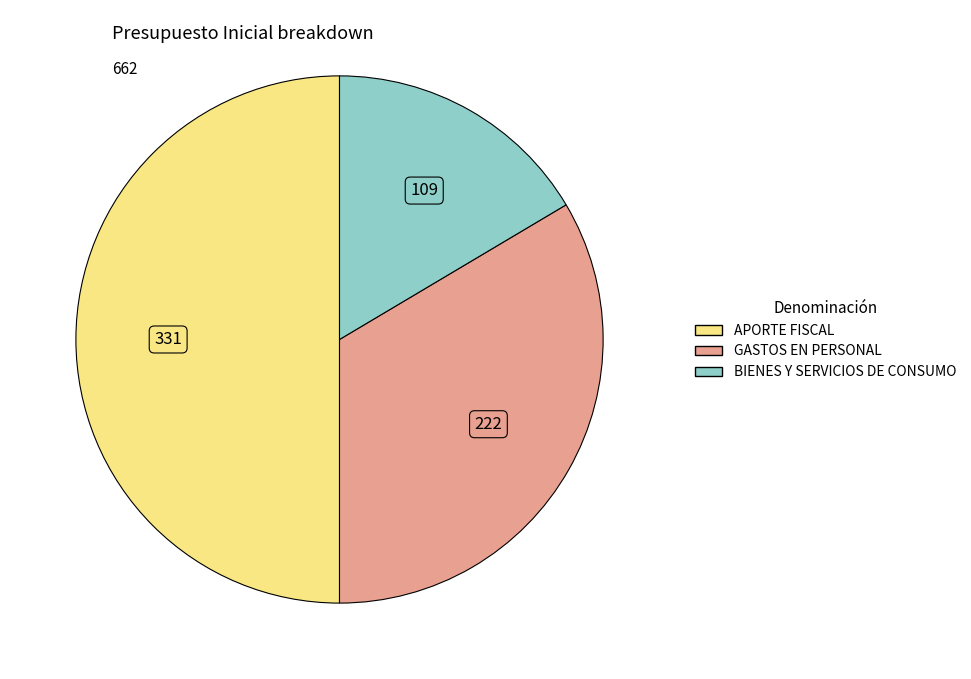

Which category has the biggest portion of the pie?

APORTE FISCAL